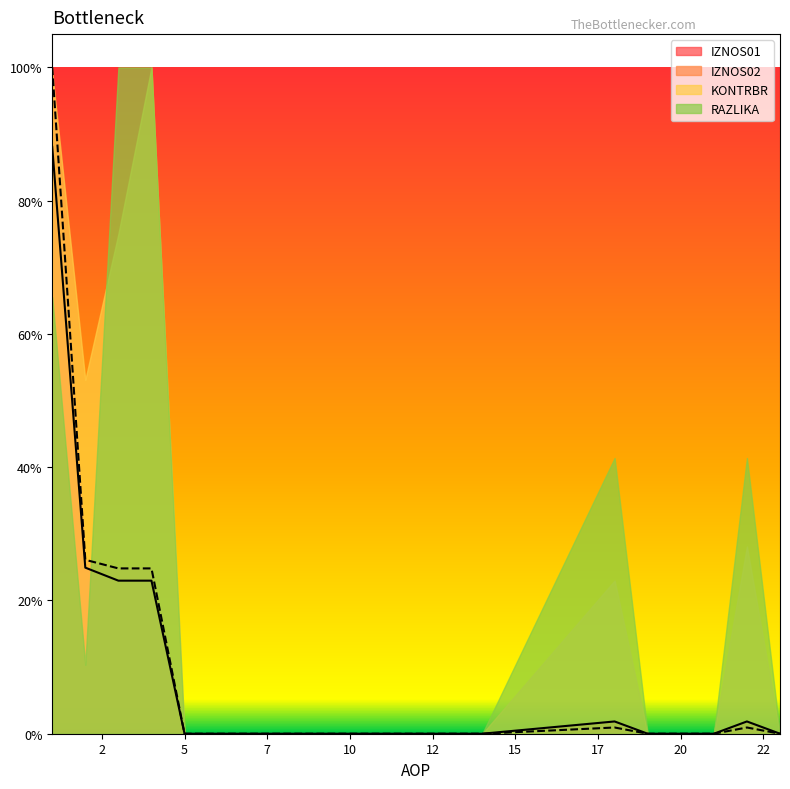

Does the chart display data point markers on the line(s)?

No